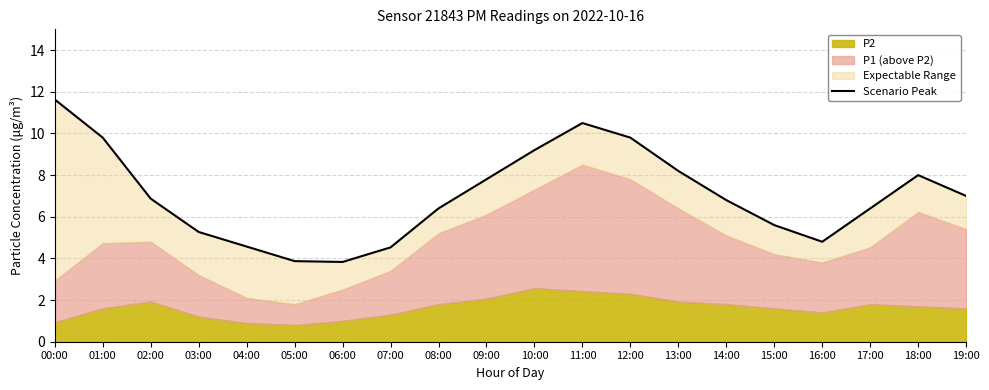

What is the value of the 6th point from the left?

3.9